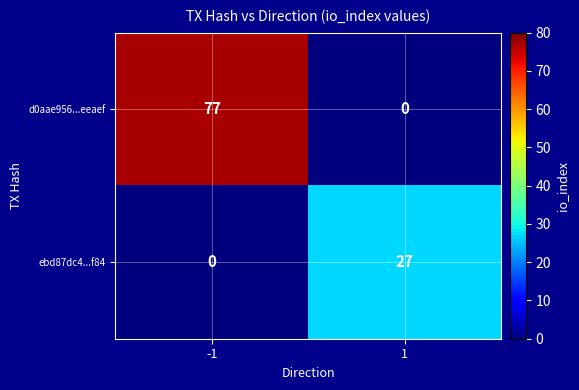

What is the difference between the maximum and minimum values in the d0aae956...eeaef series?

77